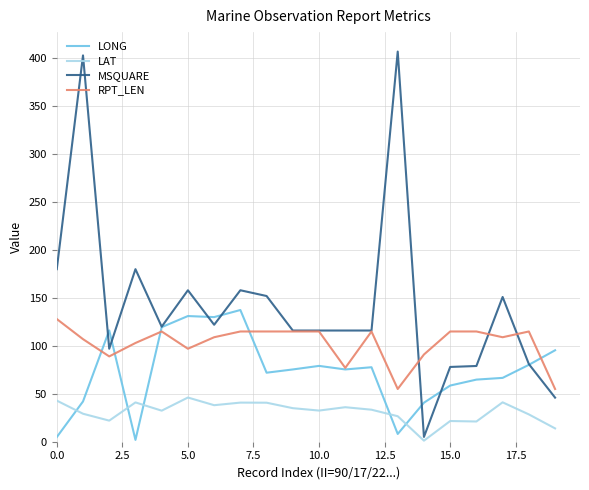

What is the greatest value displayed?

407.0